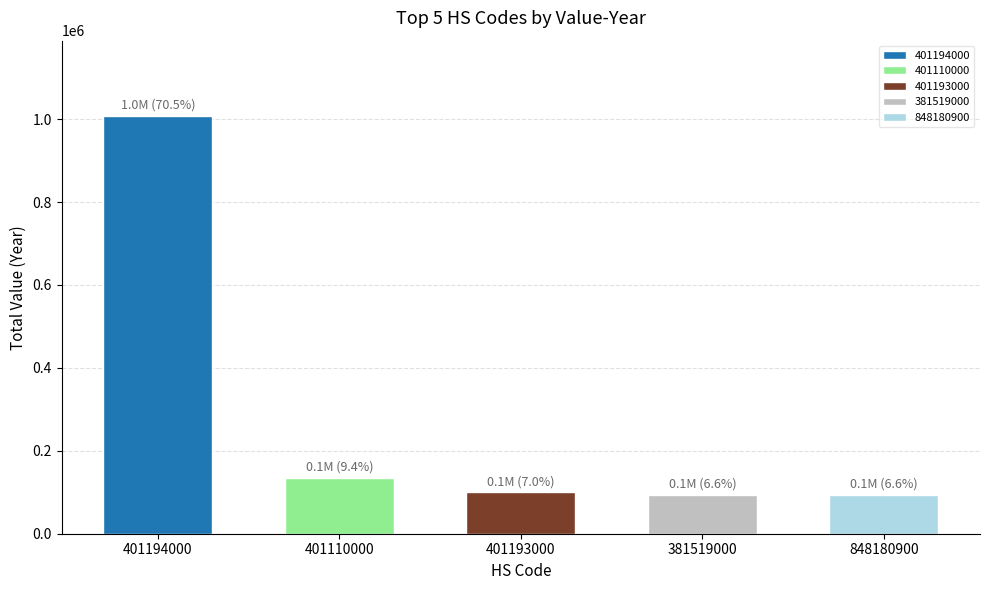

What is the difference between the maximum and minimum values?

914021